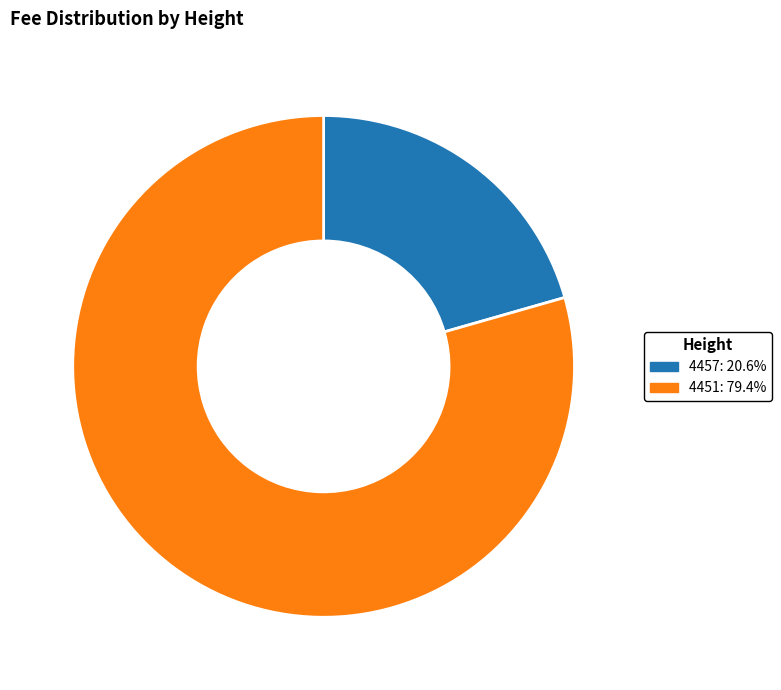

Does 4451: 79.4% represent more than half of the total?

Yes